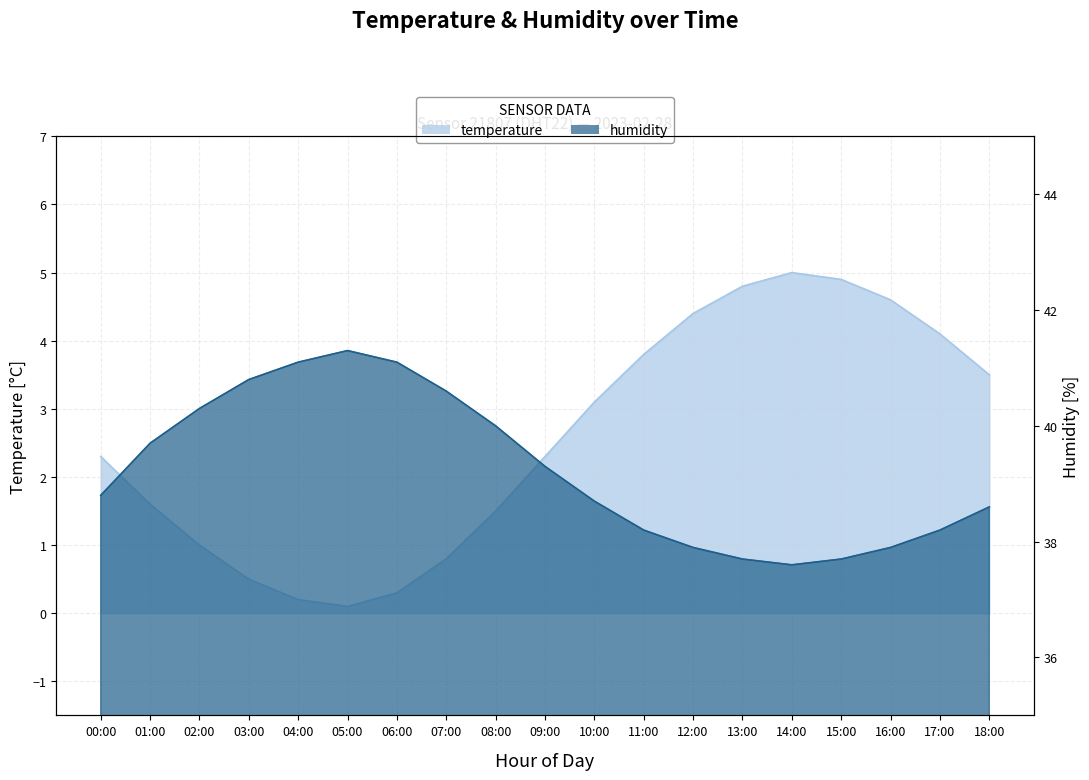

What is the label of the 3rd point from the left?

02:00